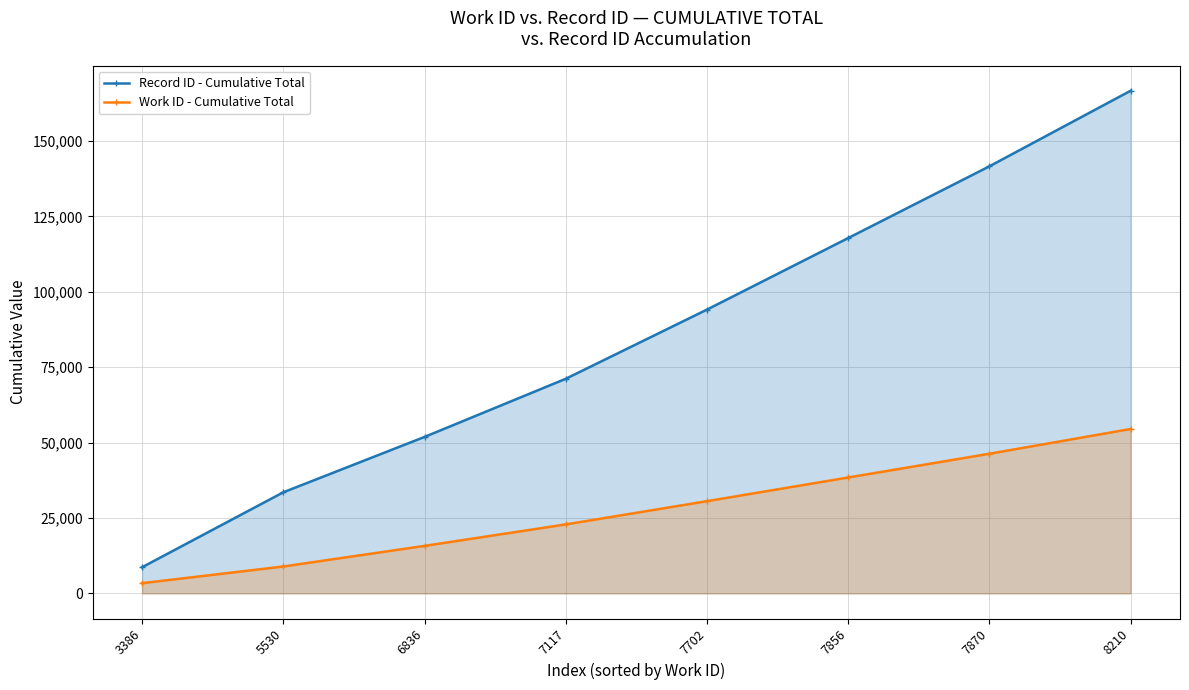

How many lines are shown in the chart?

2